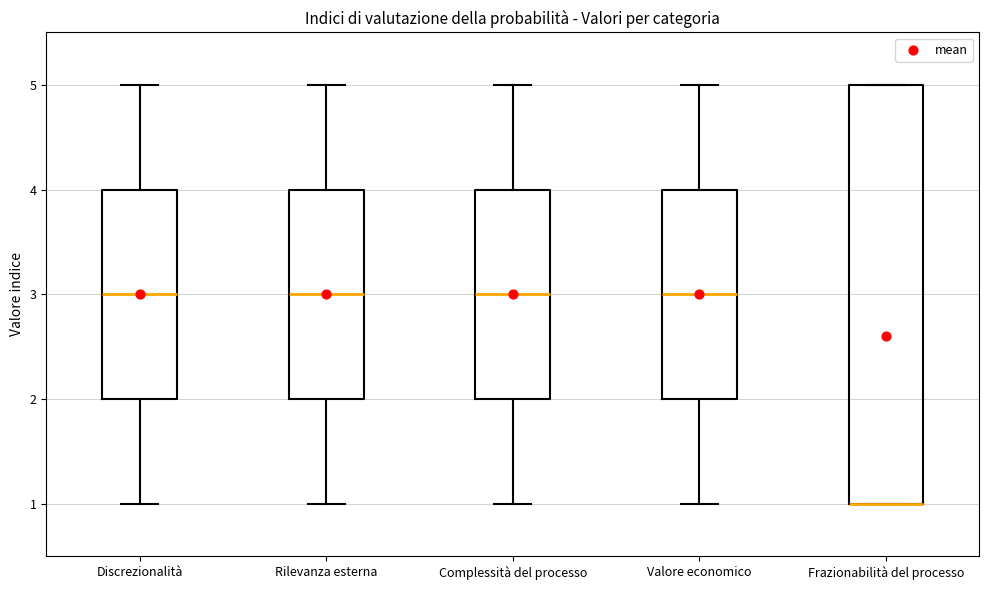

Which box is the tallest, from its lower edge to its upper edge?

Frazionabilità del processo